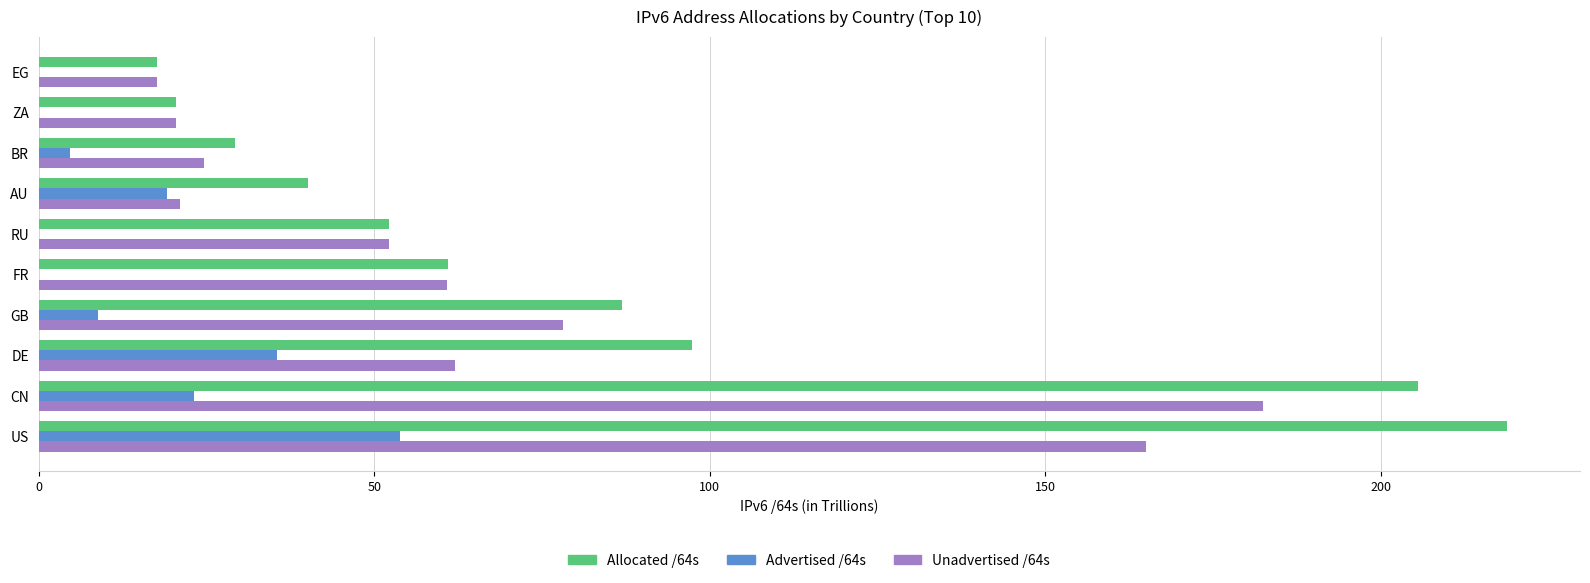

Is it true that Allocated /64s equals 4.8 at EG?

False